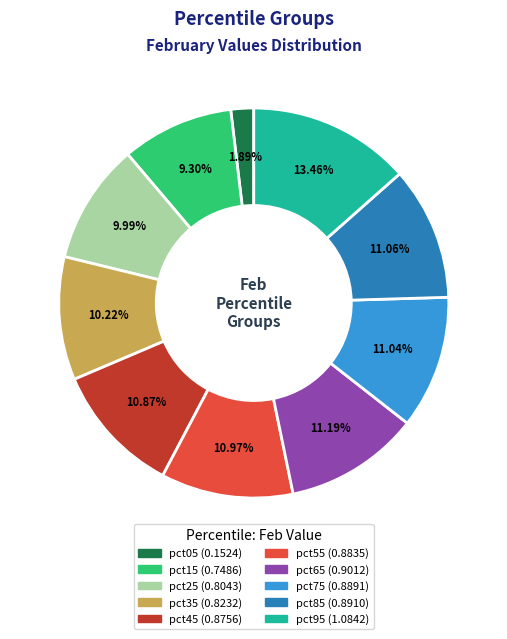

Is pct25 the majority of the pie?

No